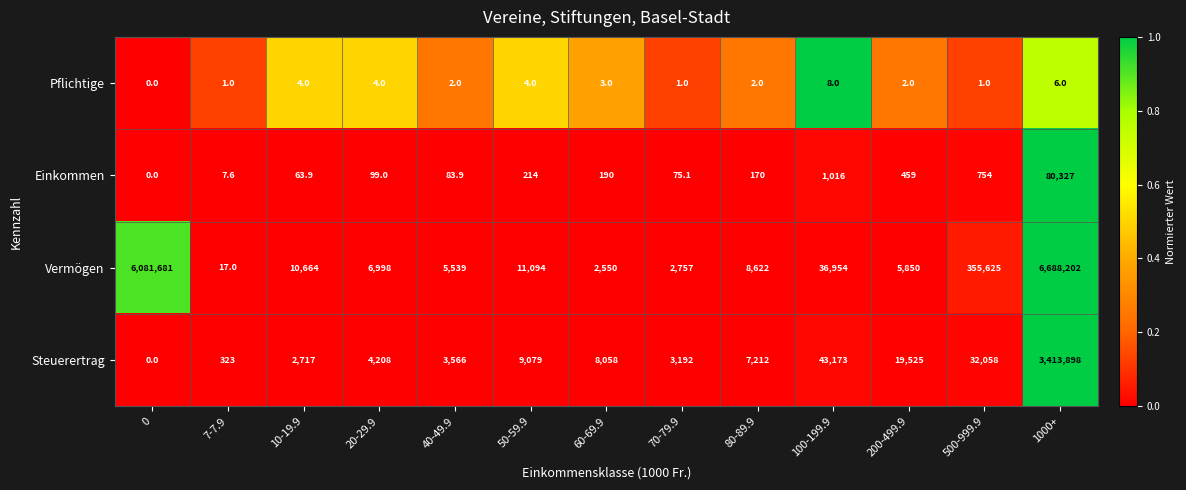

Is it true that Steuerertrag equals 323.0 at 7-7.9?

True